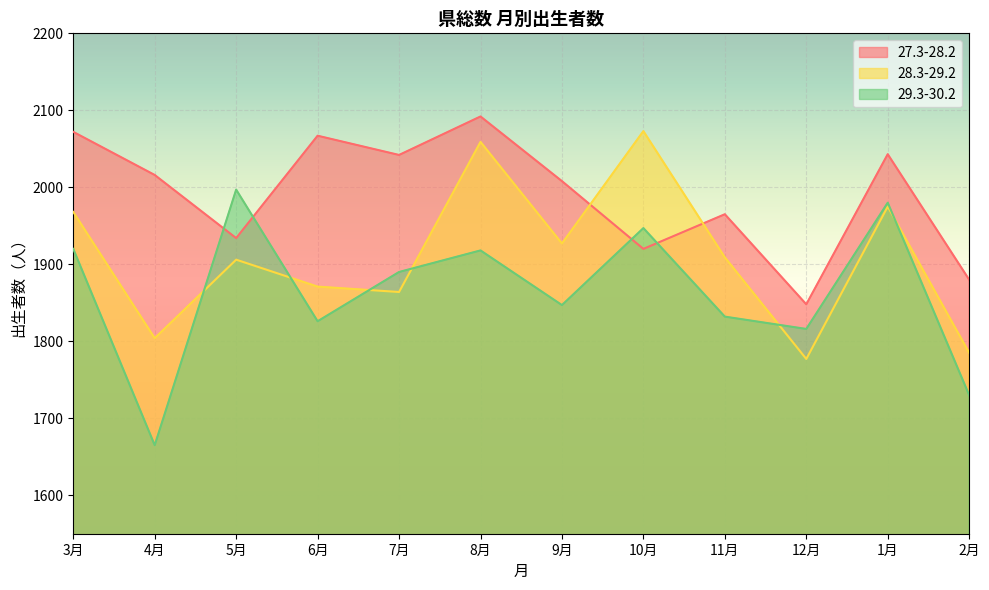

Between which two adjacent categories do 28.3-29.2 and 29.3-30.2 first intersect?

4月 and 5月